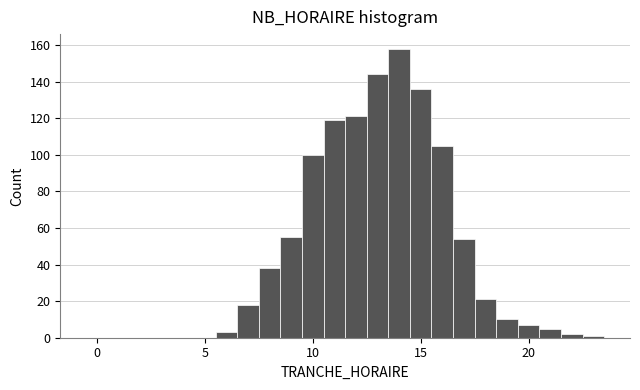

Read against the x-axis, roughly where is the centre of the tallest bar?

14.0